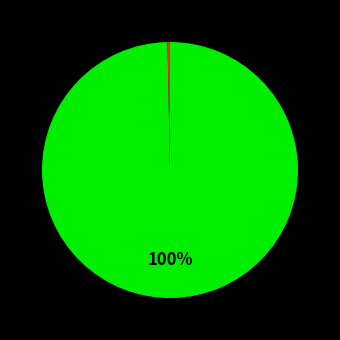

To the nearest percent, what is the average slice percentage?

50%